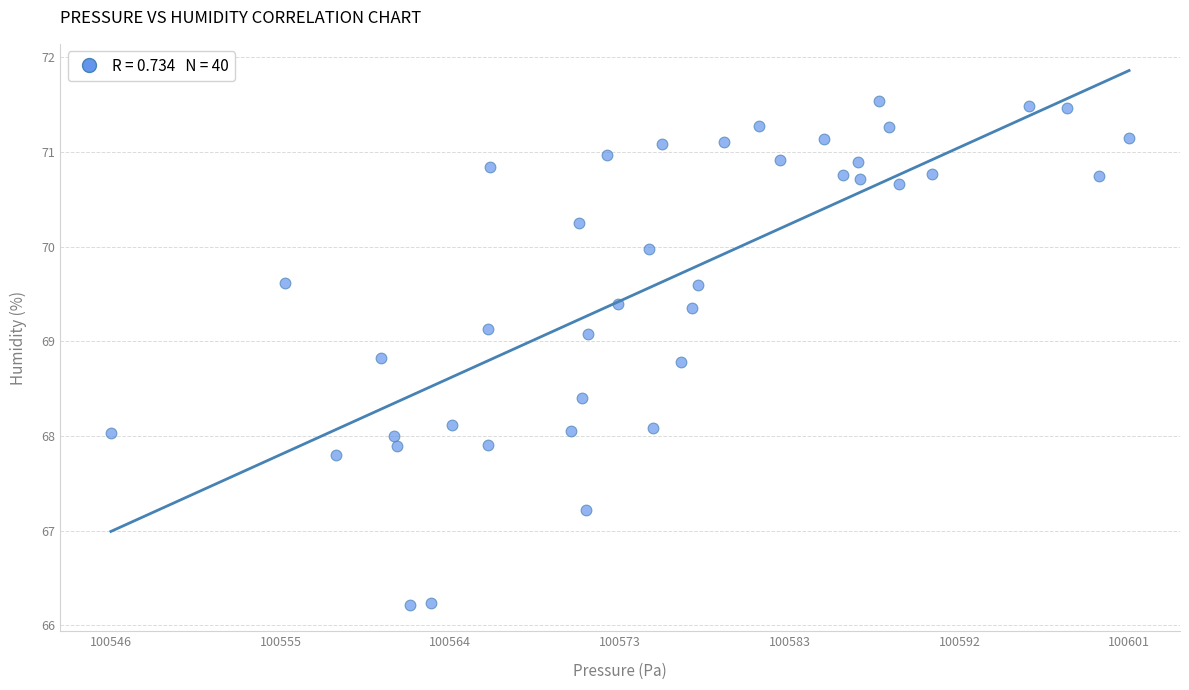

What is the range of Y values (max minus min)?

5.3